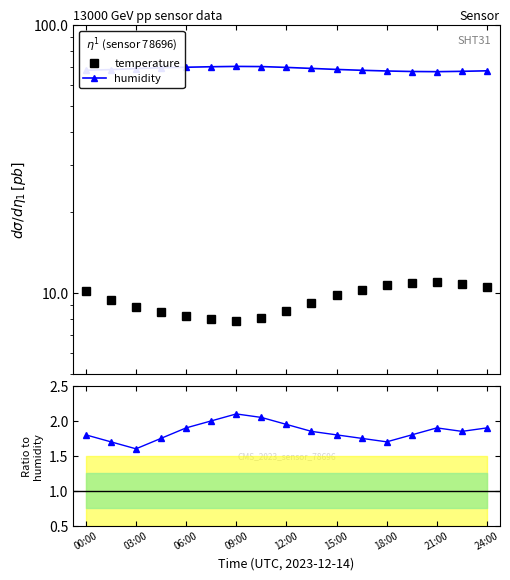

What is the average value of the humidity series?

68.5